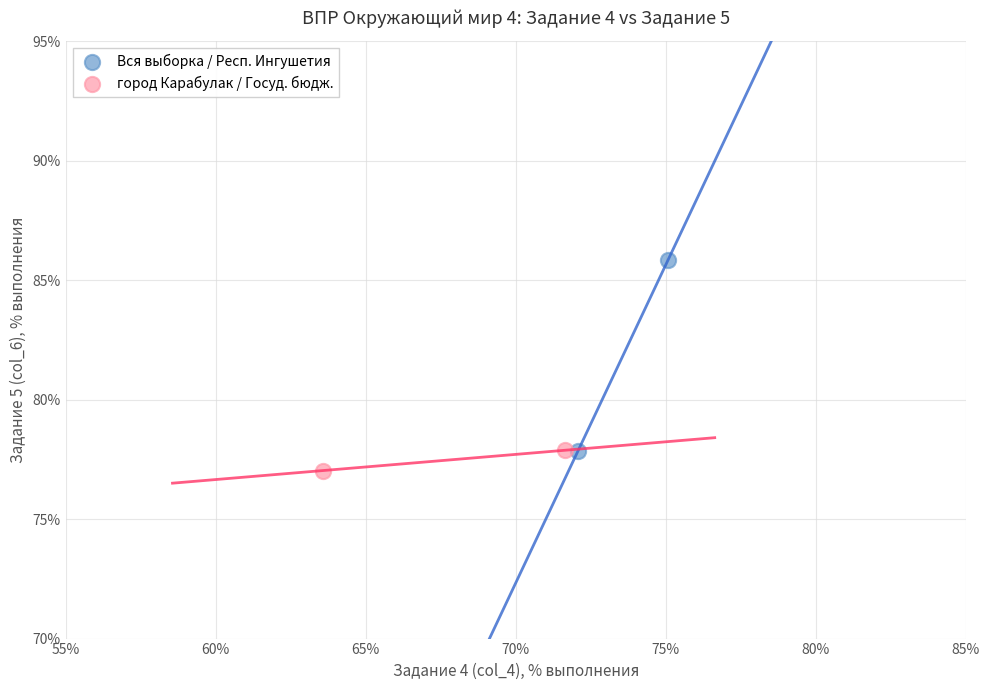

What are all the series names shown in the legend?

Вся выборка / Респ. Ингушетия, город Карабулак / Госуд. бюдж.